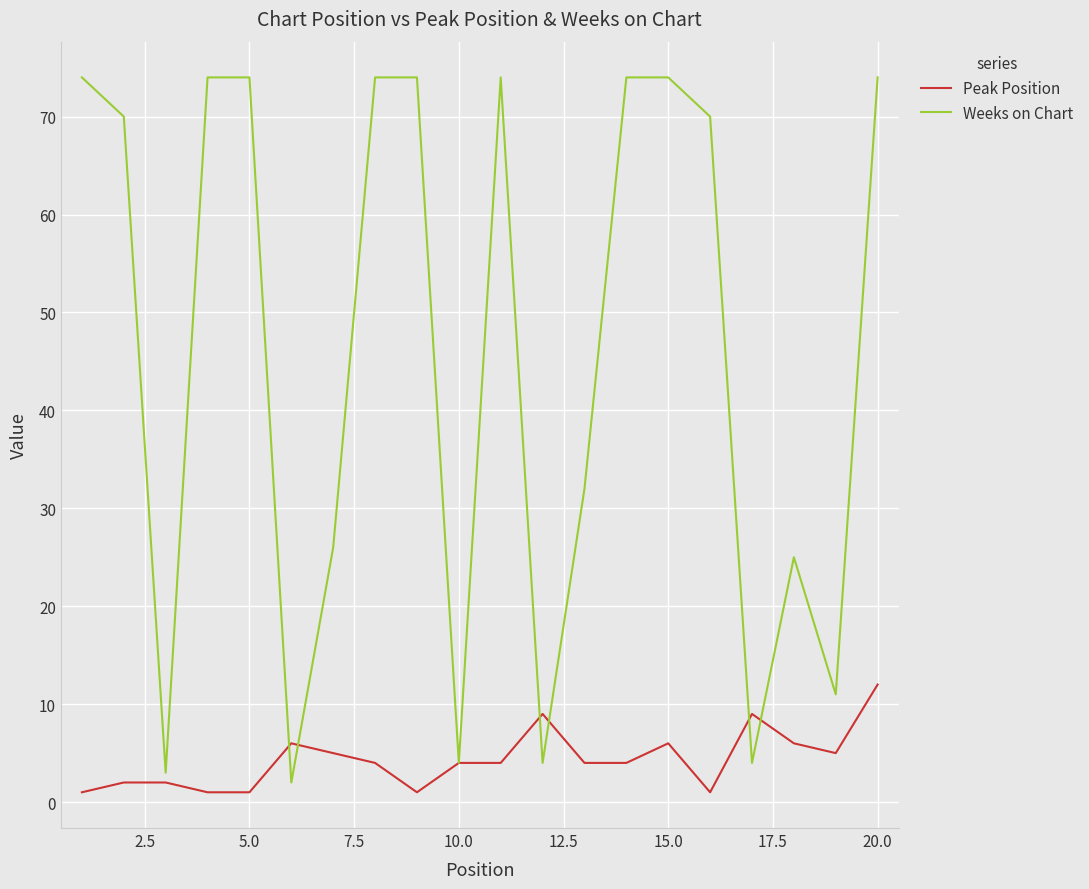

What is the maximum value shown in the chart?

74